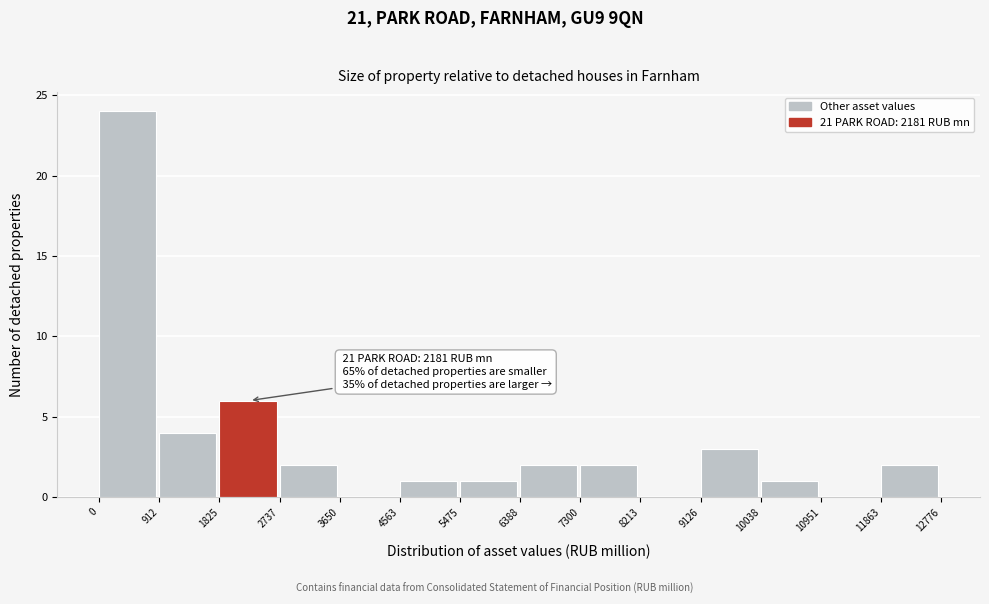

Over which range of the x-axis is the bar tallest?

0 to 912